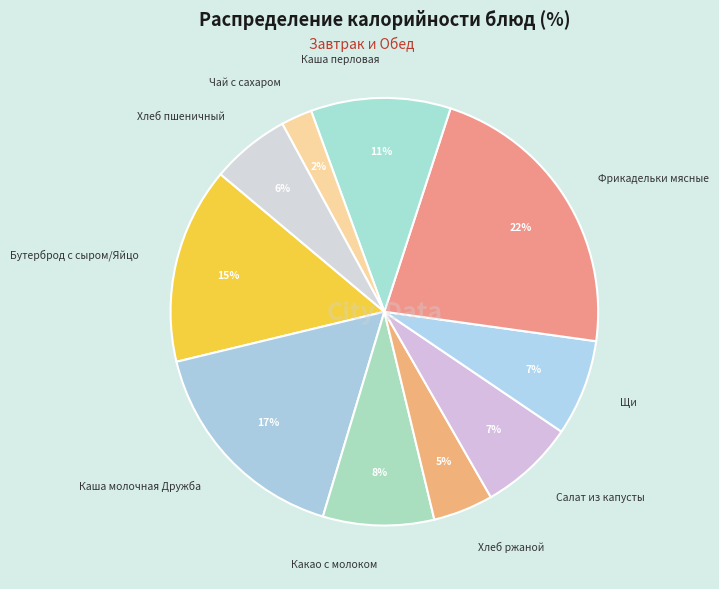

To the nearest percent, what is the average slice percentage?

10%